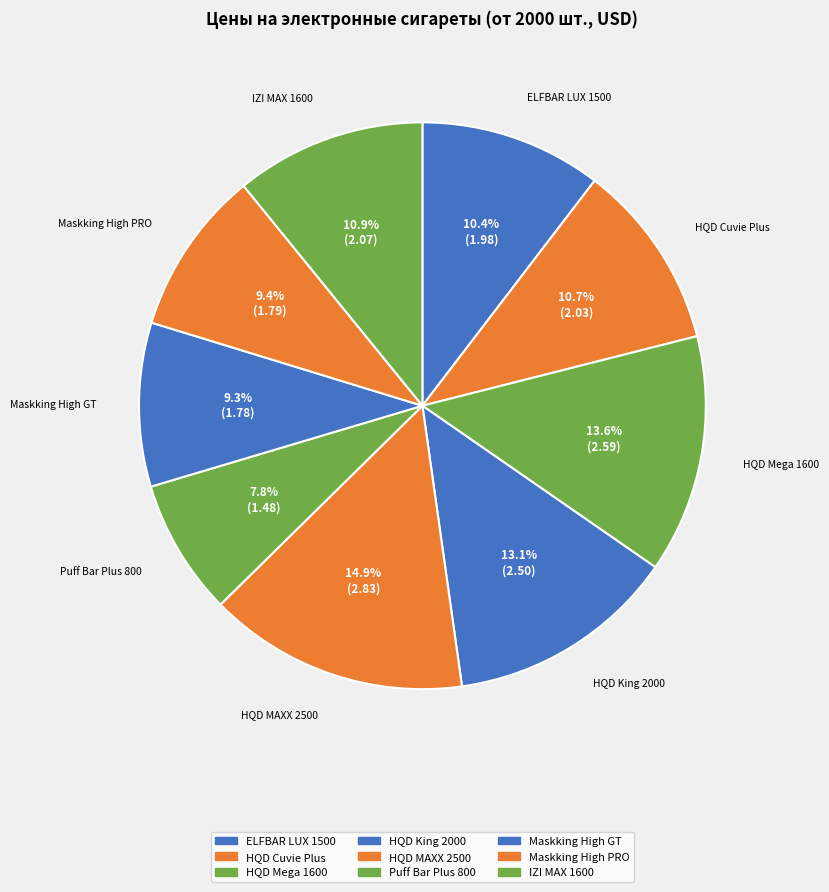

Count the number of slices in the pie.

9